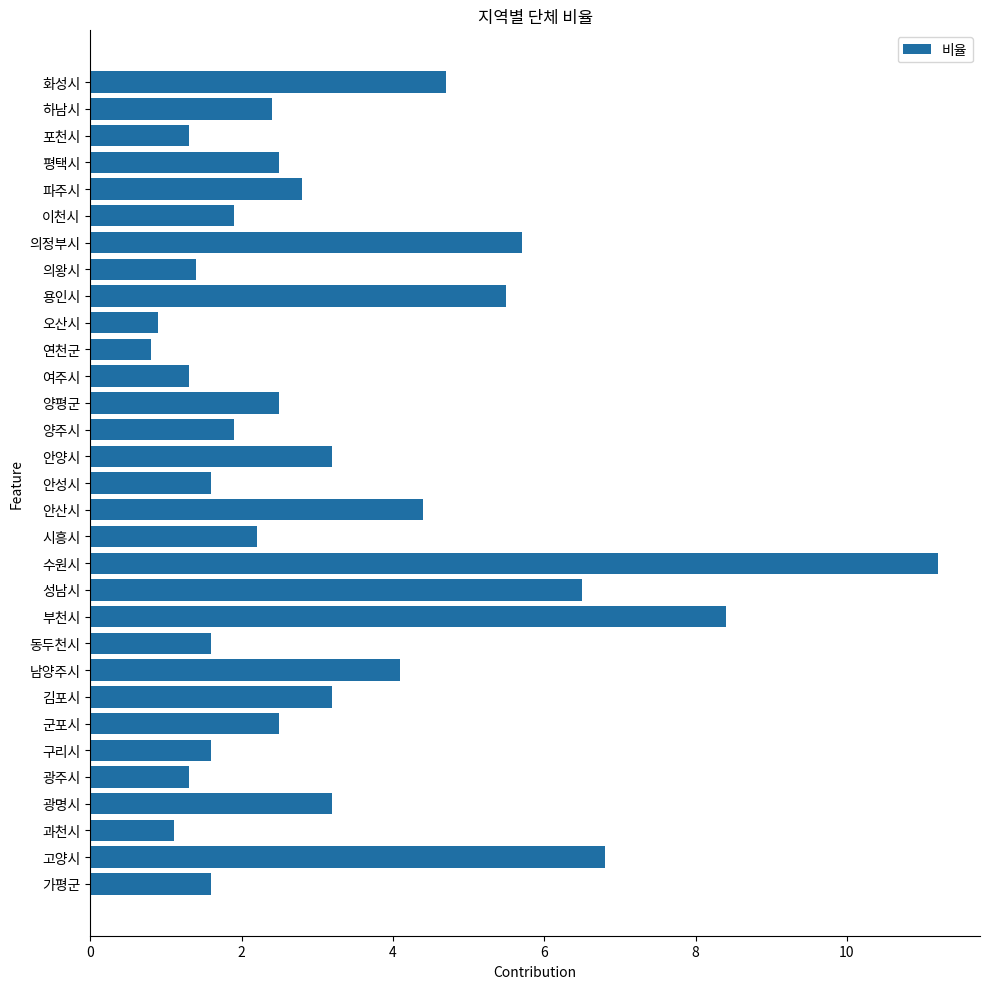

What is the sum of the values at 안성시 and 여주시?

2.9